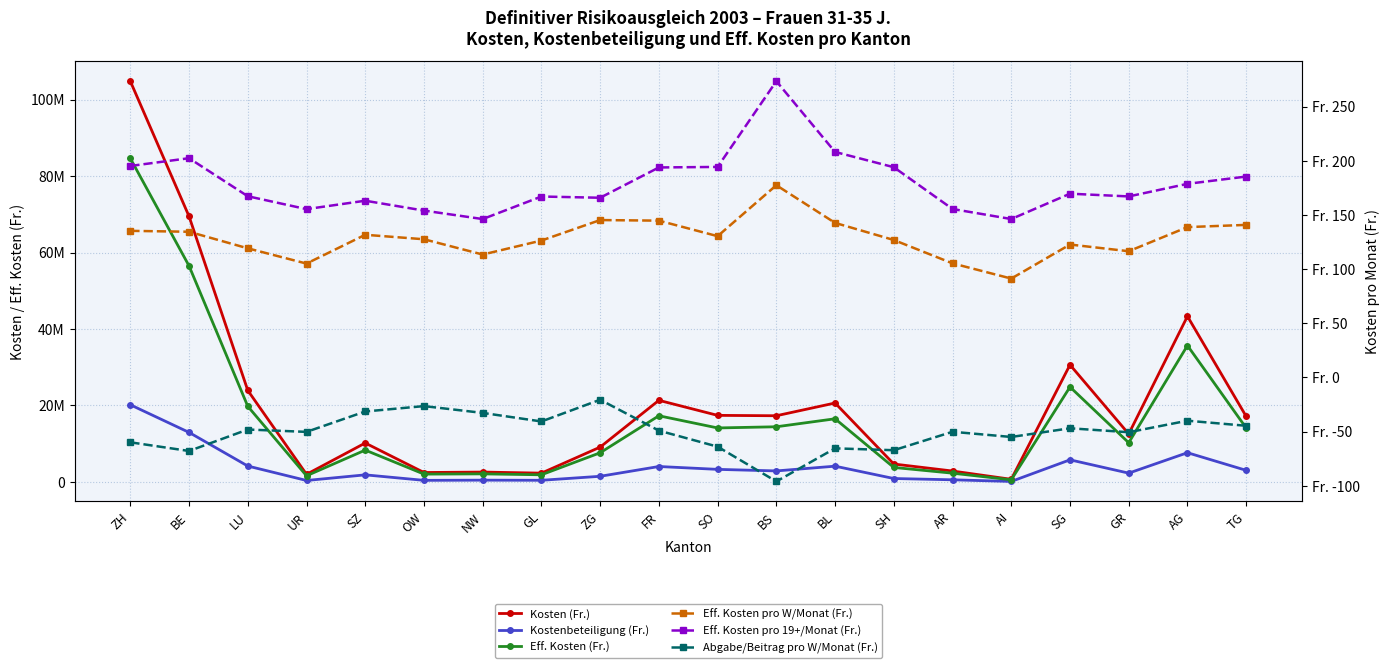

True or false: Eff. Kosten pro W/Monat (Fr.) and Kostenbeteiligung (Fr.) intersect in this chart.

False